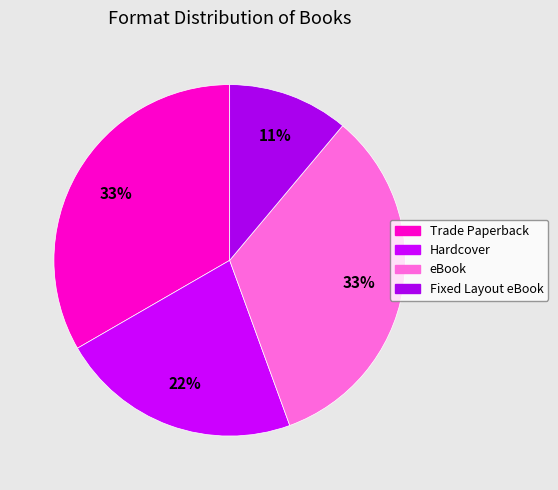

Count the number of slices in the pie.

4